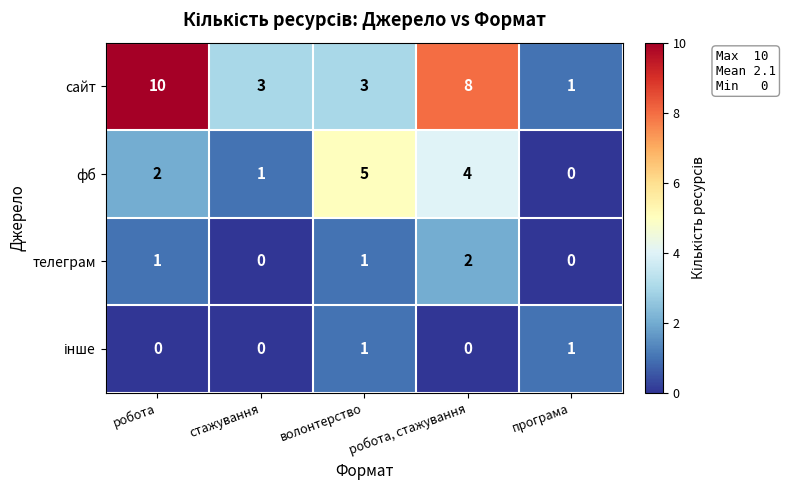

Which series has the largest total across all categories?

сайт